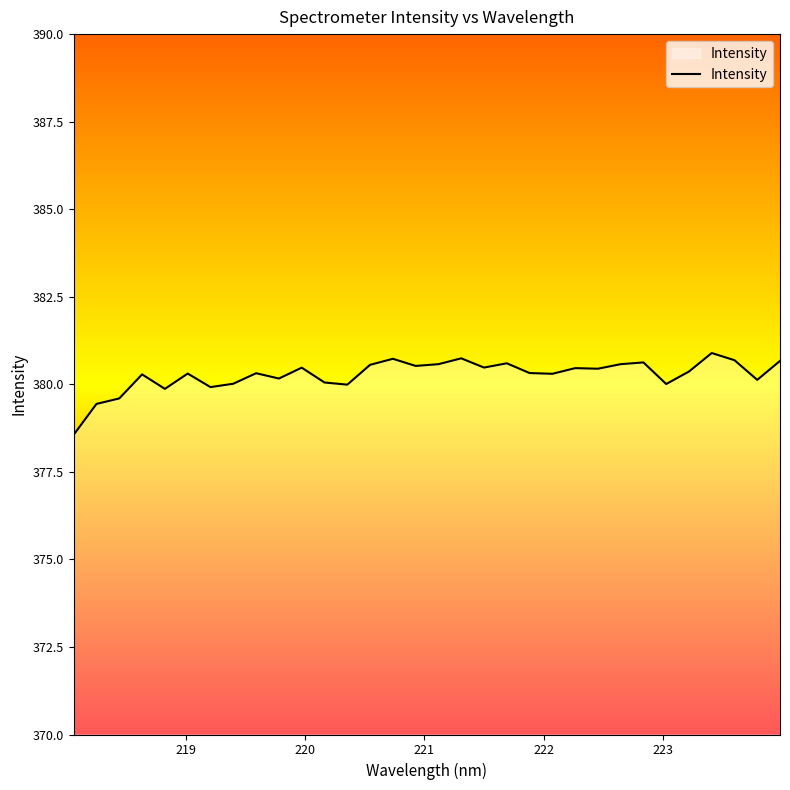

What is the difference between the second highest and second lowest values?

1.3